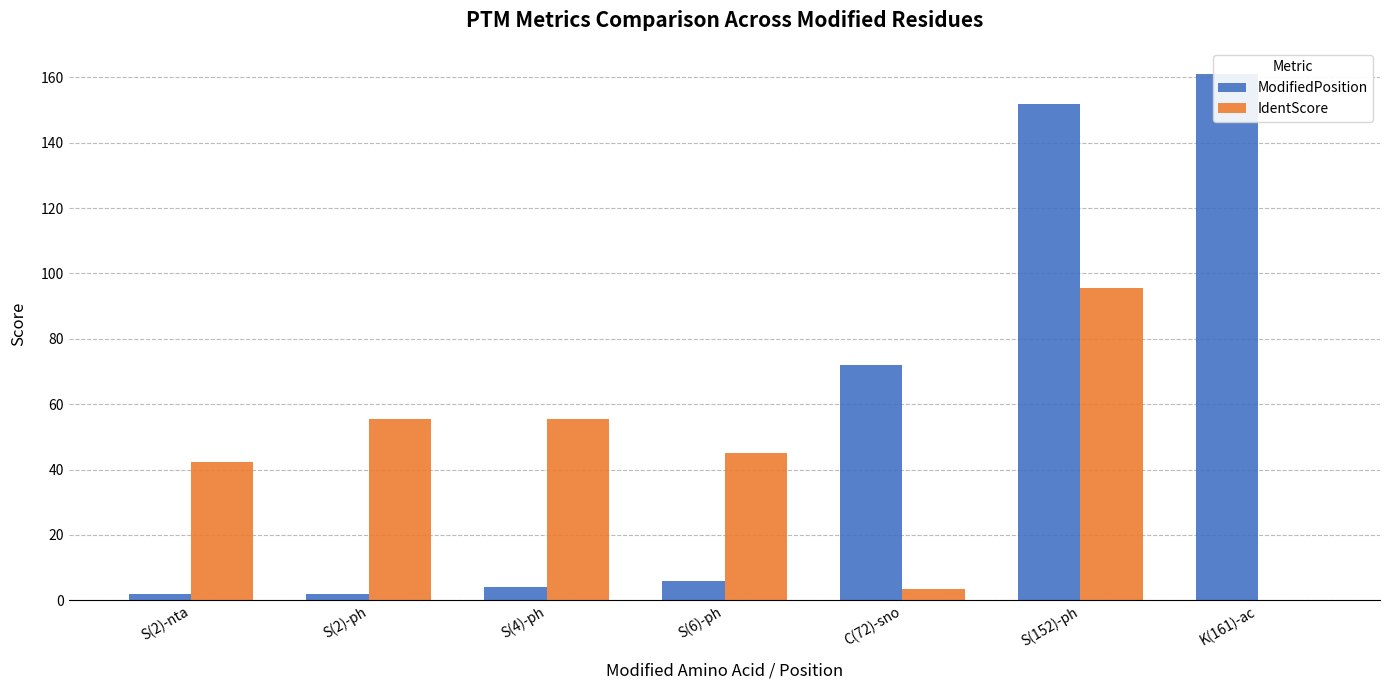

What position from the right is S(2)-ph?

6